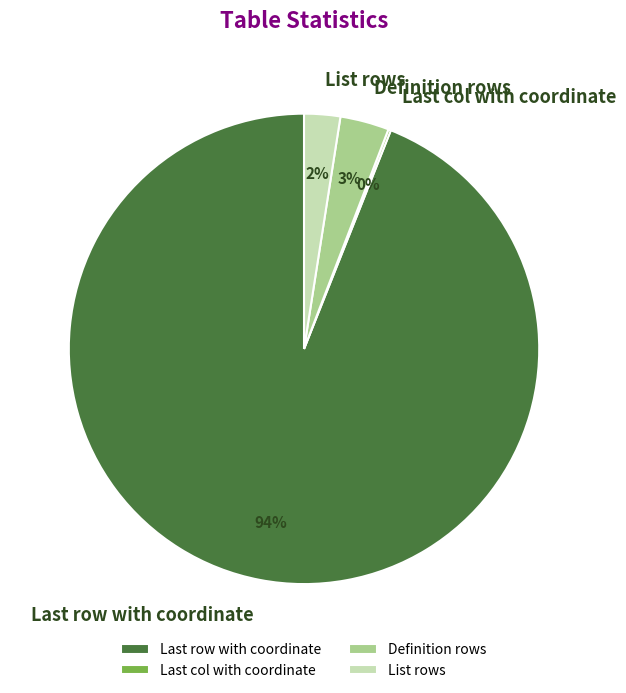

Do Definition rows and List rows together represent more than half of the pie?

No